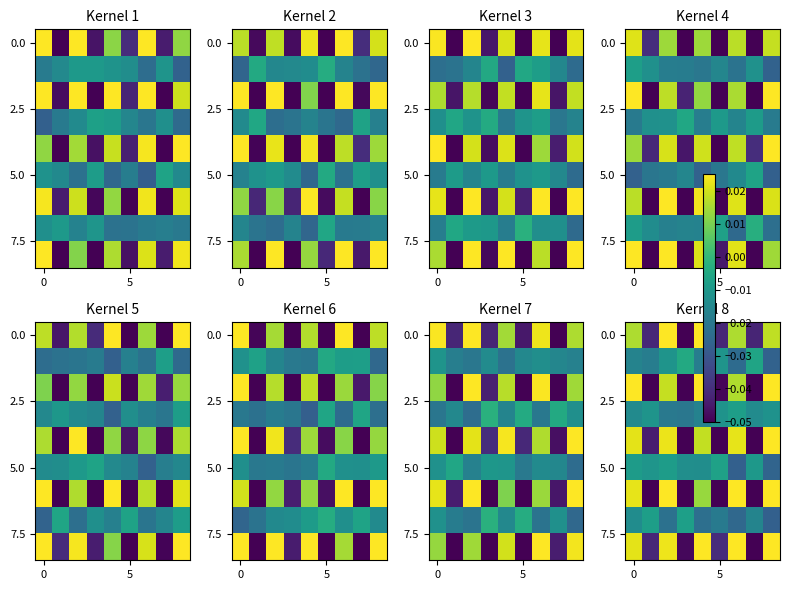

How many distinct data groups are displayed?

9